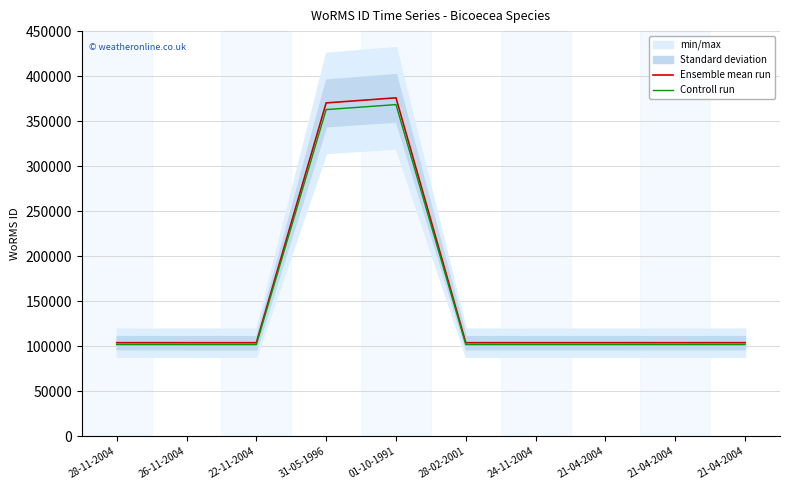

What is the label of the 5th point from the left?

01-10-1991